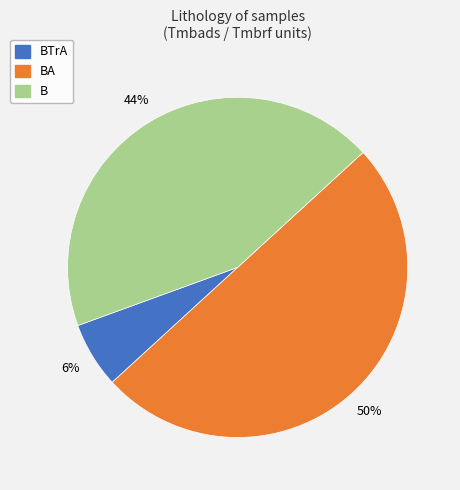

To the nearest percent, what is the average slice percentage?

33%